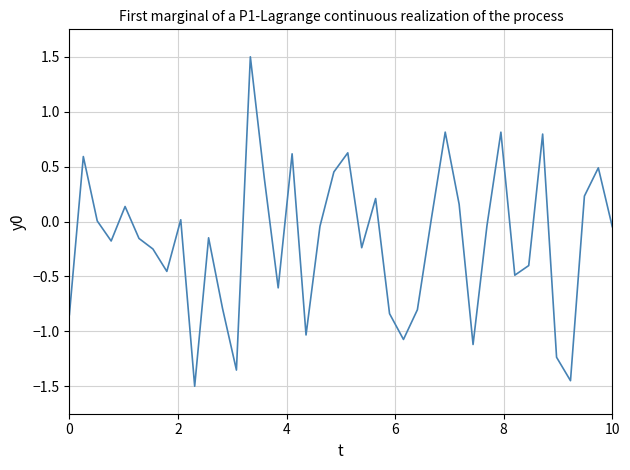

What is the smallest value displayed?

-1.5